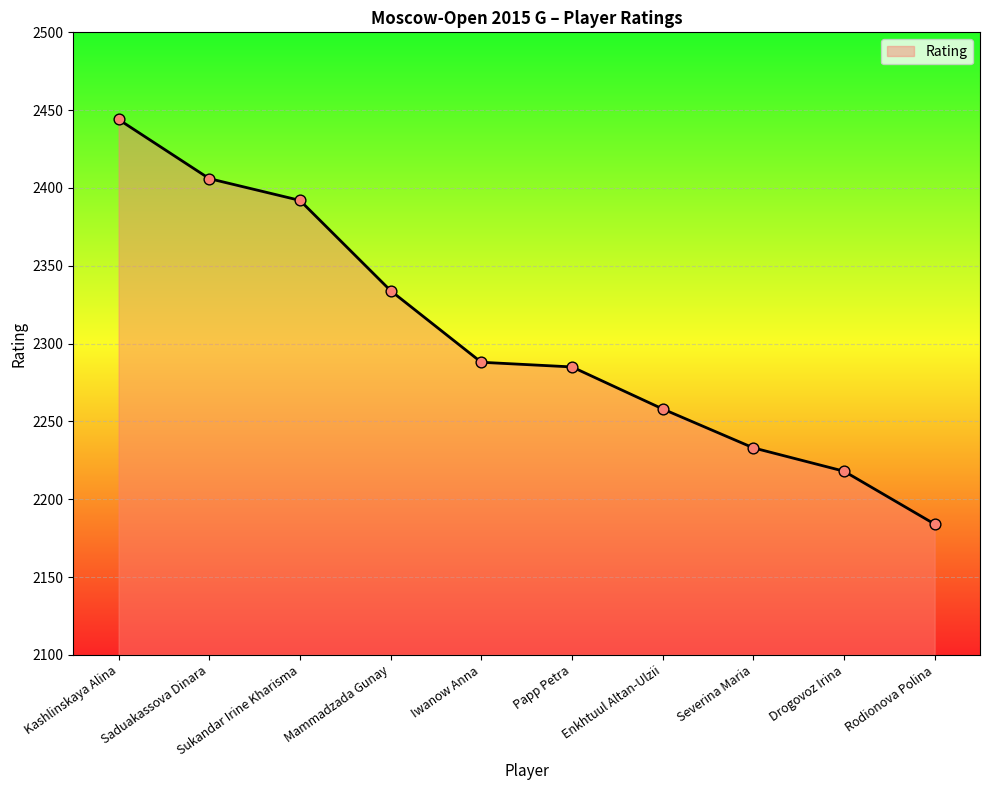

What is the change in value from Saduakassova Dinara to Rodionova Polina?

-222